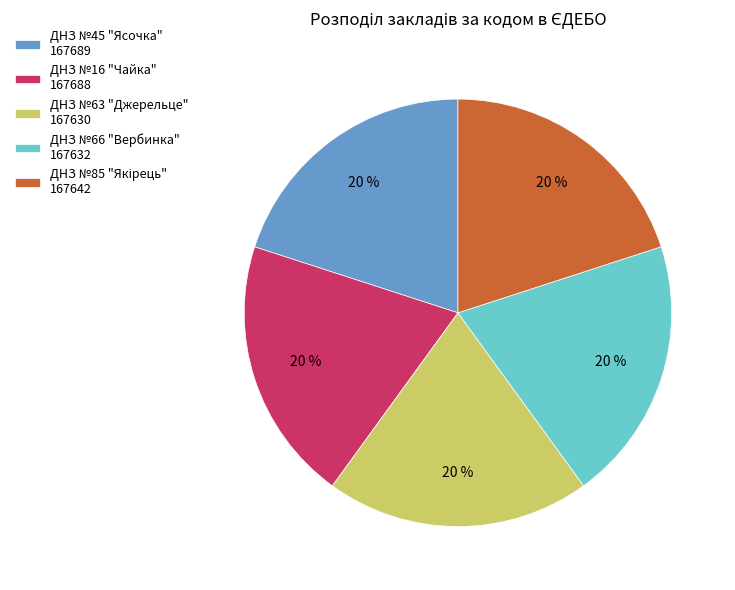

What is the ratio of the value at ДНЗ №16 "Чайка" 167688 to the value at ДНЗ №66 "Вербинка" 167632?

1.0